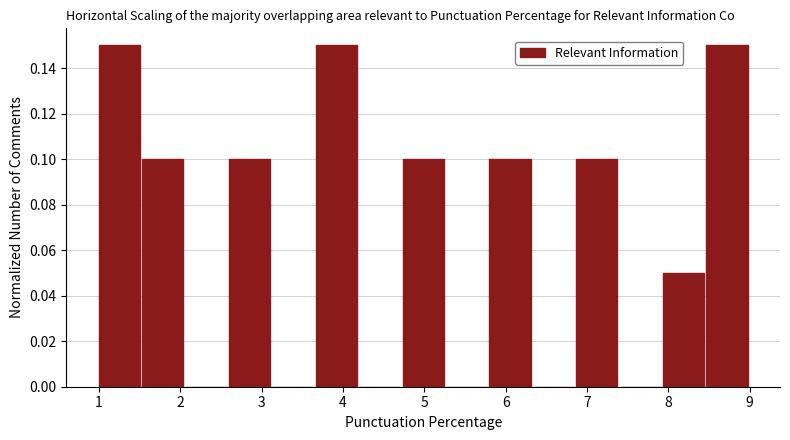

Reading left to right, list every bar in this chart as the range it spans on the x-axis followed by its height. Neither the bar edges nor the heights are printed on the chart, so give them approximately, as read against the axes.

1.0 to 1.5: 0.15
1.5 to 2.1: 0.10
2.1 to 2.6: 0
2.6 to 3.1: 0.10
3.1 to 3.7: 0
3.7 to 4.2: 0.15
4.2 to 4.7: 0
4.7 to 5.3: 0.10
5.3 to 5.8: 0
5.8 to 6.3: 0.10
6.3 to 6.9: 0
6.9 to 7.4: 0.10
7.4 to 7.9: 0
7.9 to 8.5: 0.05
8.5 to 9.0: 0.15